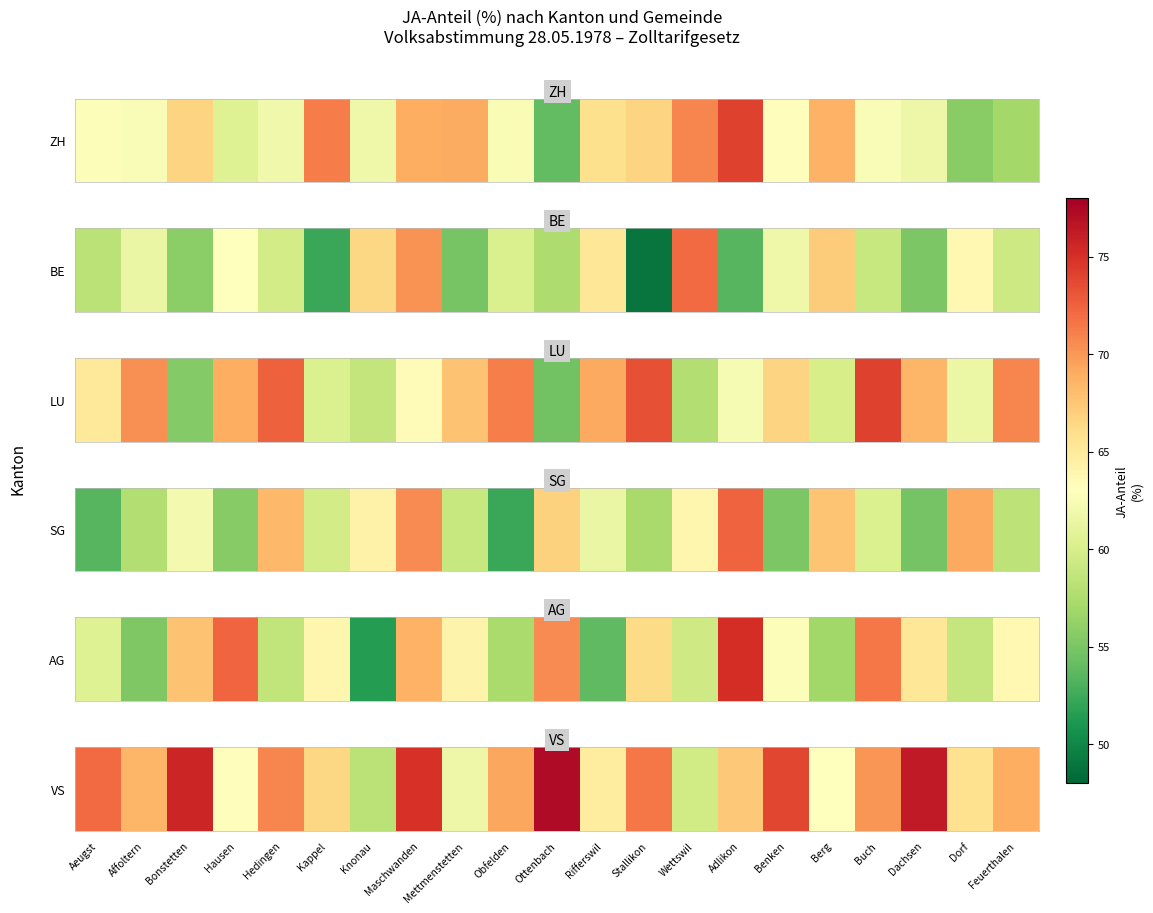

True or false: the data shows 68.9 at Feuerthalen.

True